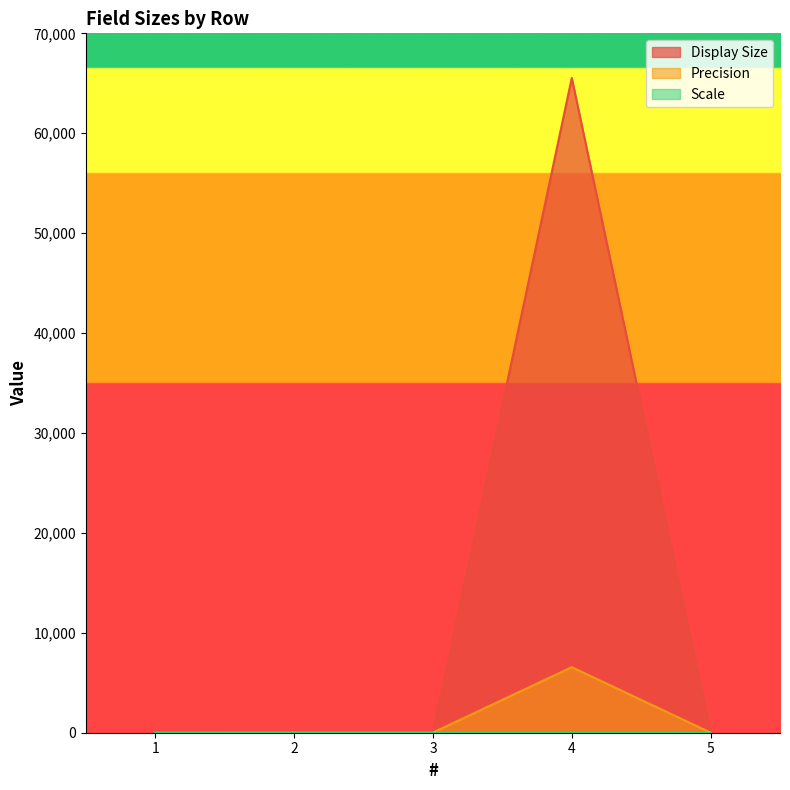

What is the approximate value of Precision at 4, to the nearest 10?

6560